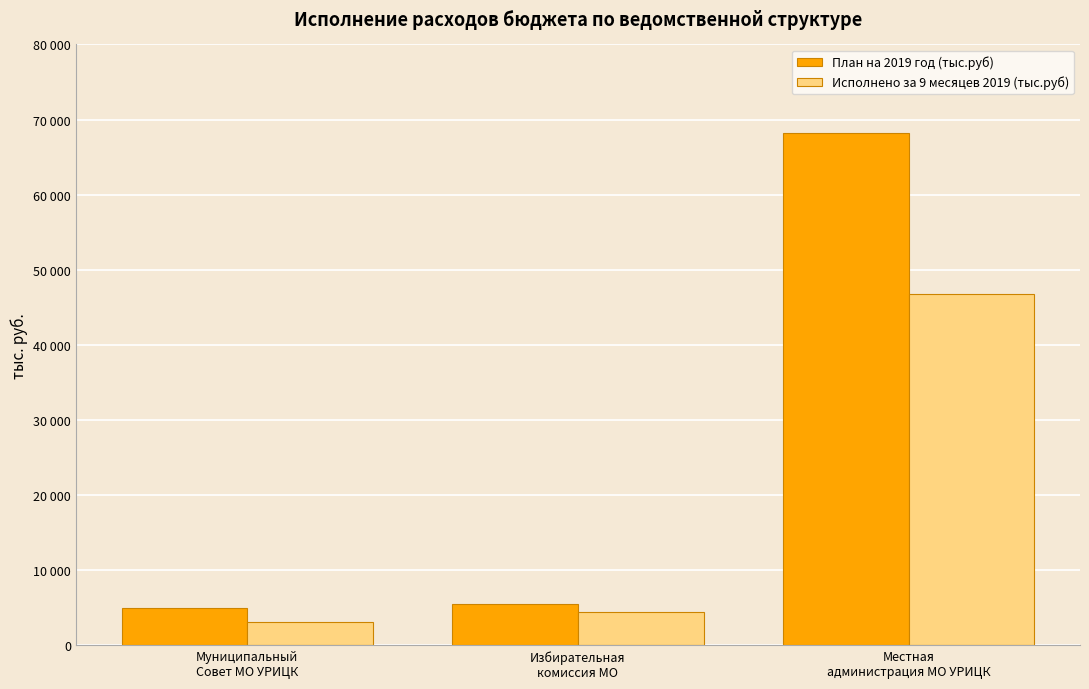

What are all the series names shown in the legend?

План на 2019 год (тыс.руб), Исполнено за 9 месяцев 2019 (тыс.руб)